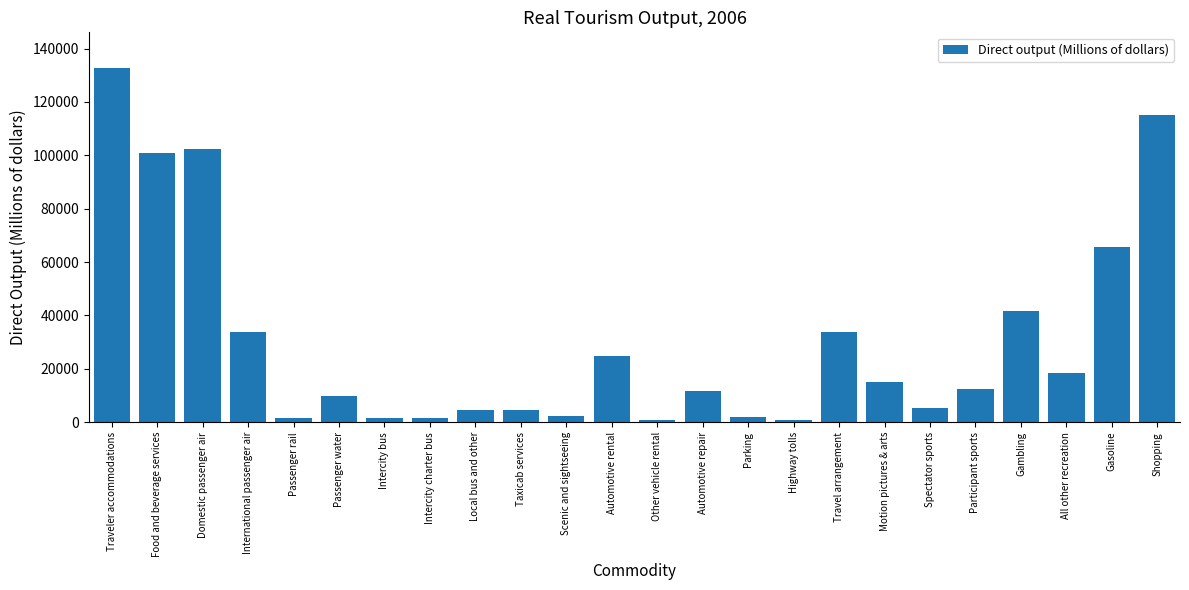

What is the sum of all values?

744023